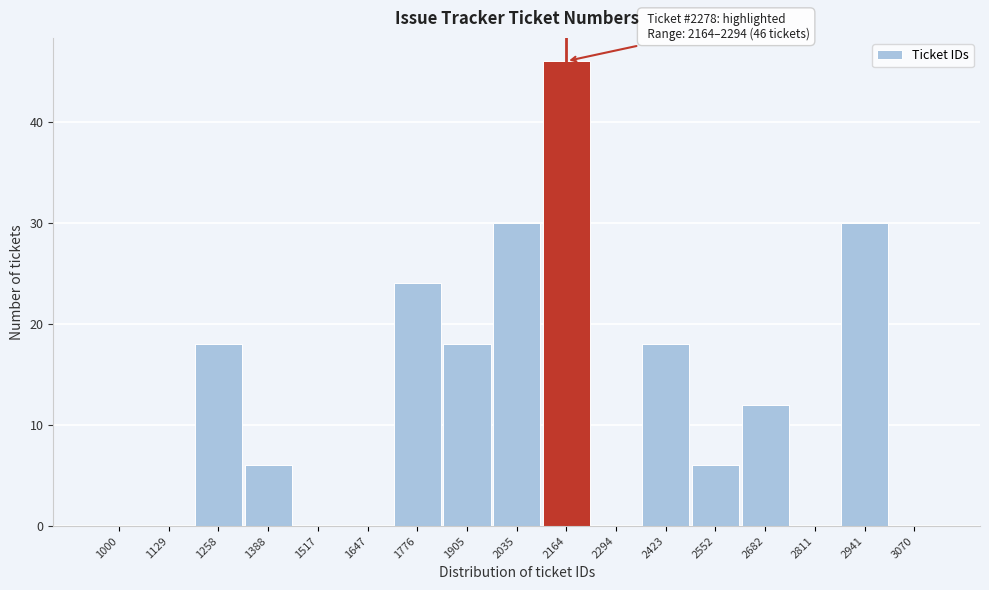

Reading right to left, transcribe all the data shown in this chart.

3070=0	2941=30	2811=0	2682=12	2552=6	2423=18	2294=0	2164=46	2035=30	1905=18	1776=24	1647=0	1517=0	1388=6	1258=18	1129=0	1000=0